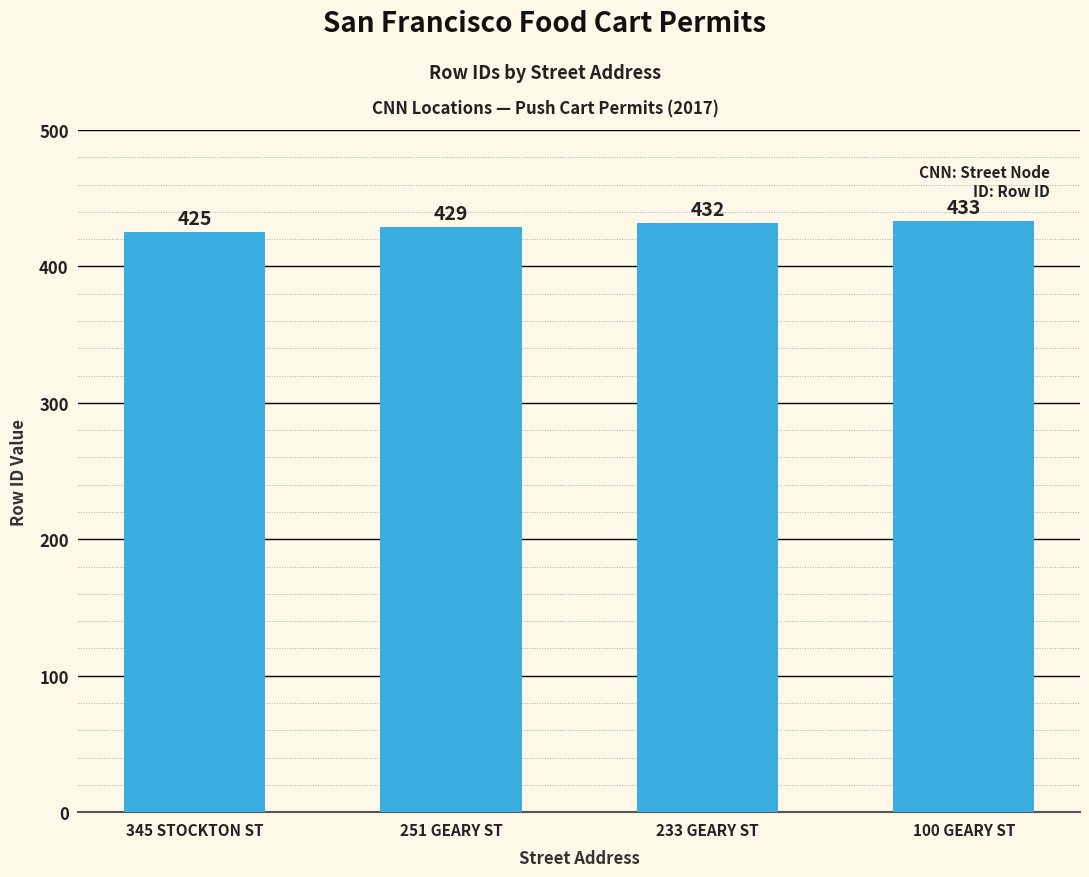

Which label corresponds to the largest value in the chart?

100 GEARY ST